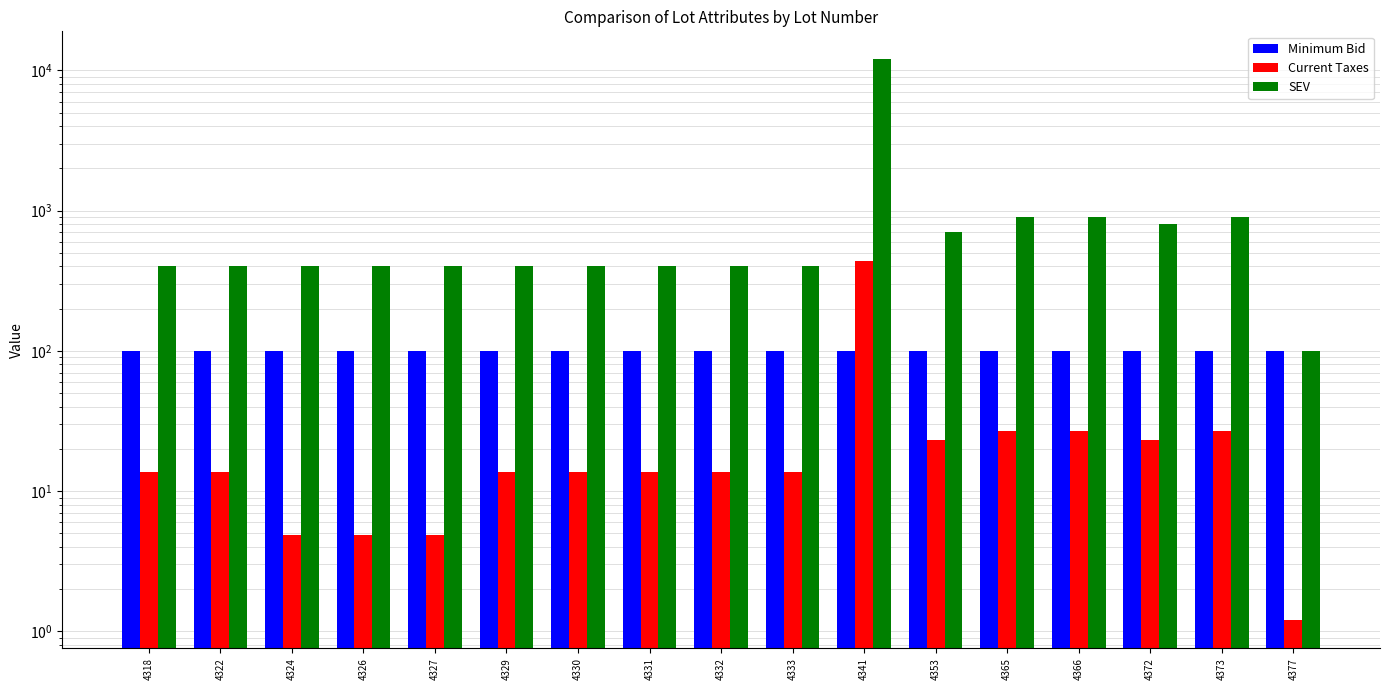

How many values in the Current Taxes series exceed 13?

13